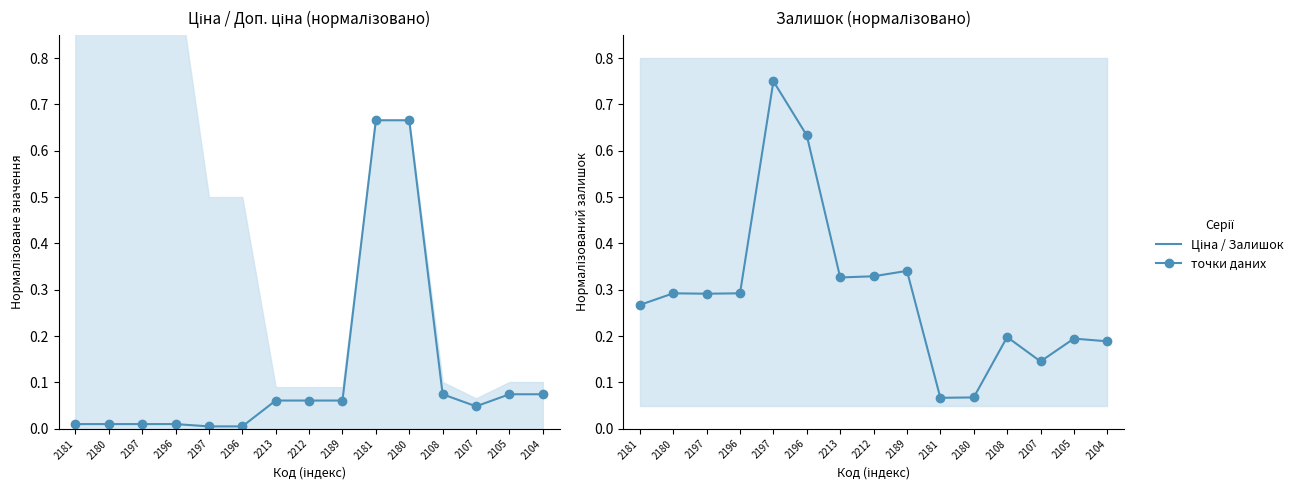

At which category does Ціна reach its first local valley?

2107